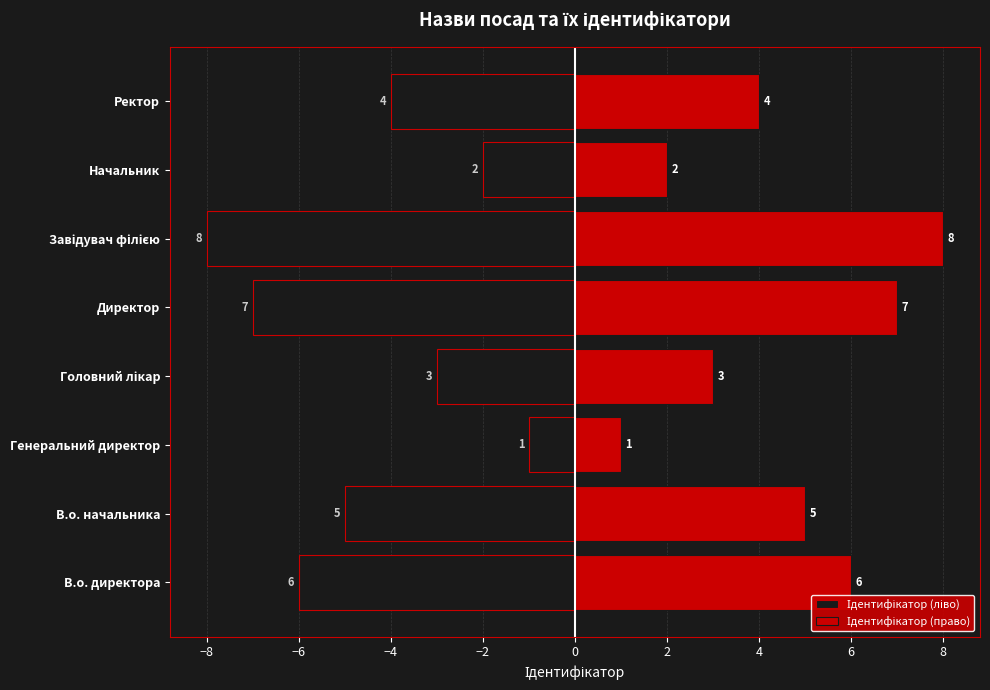

True or false: Ідентифікатор (ліво) has a value of -4 at −4.

False